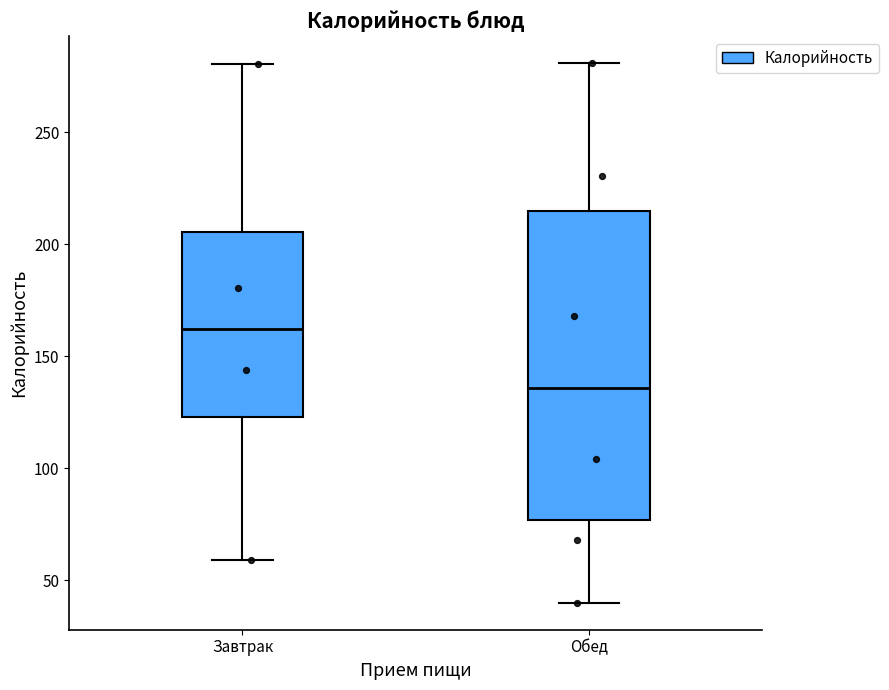

Comparing the boxes themselves (not the whiskers), which one is the tallest?

Обед